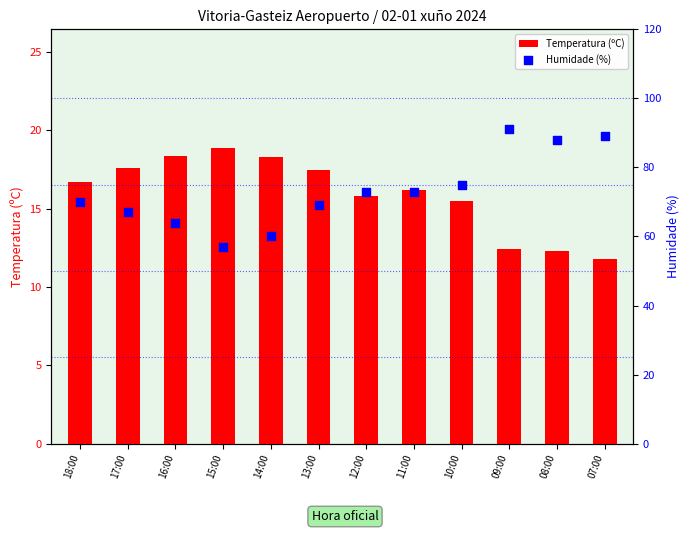

Which series has the largest total across all categories?

Humidade (%)